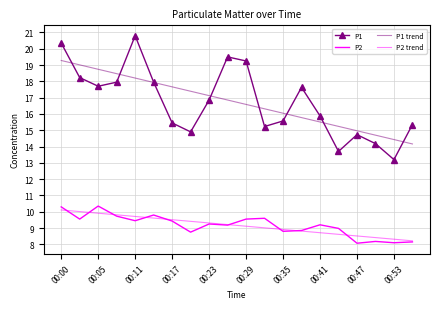

At which label is P1 trend closest to 16?

00:35